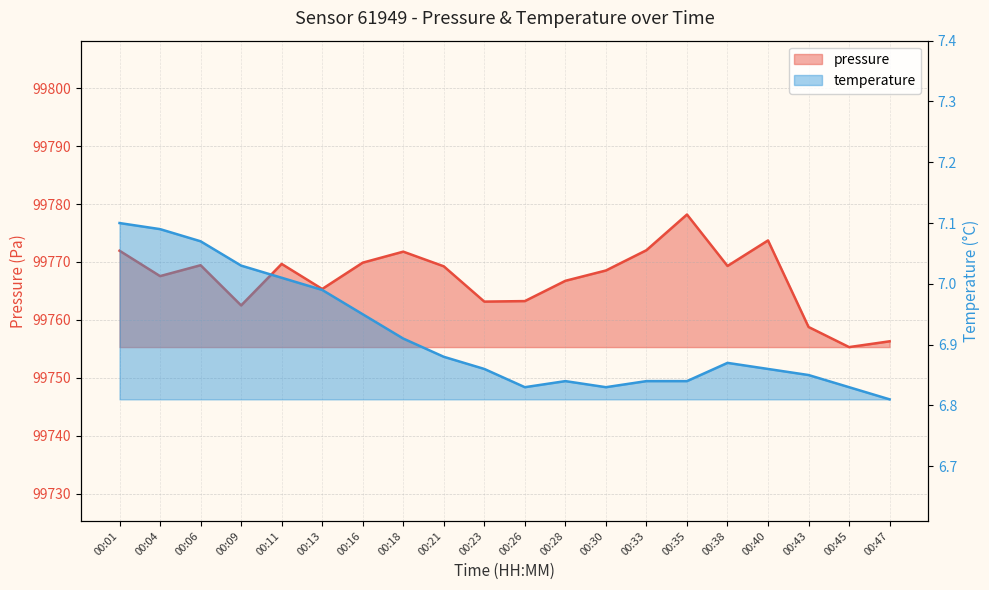

Rank the series by their average value, from highest to lowest.

pressure, temperature